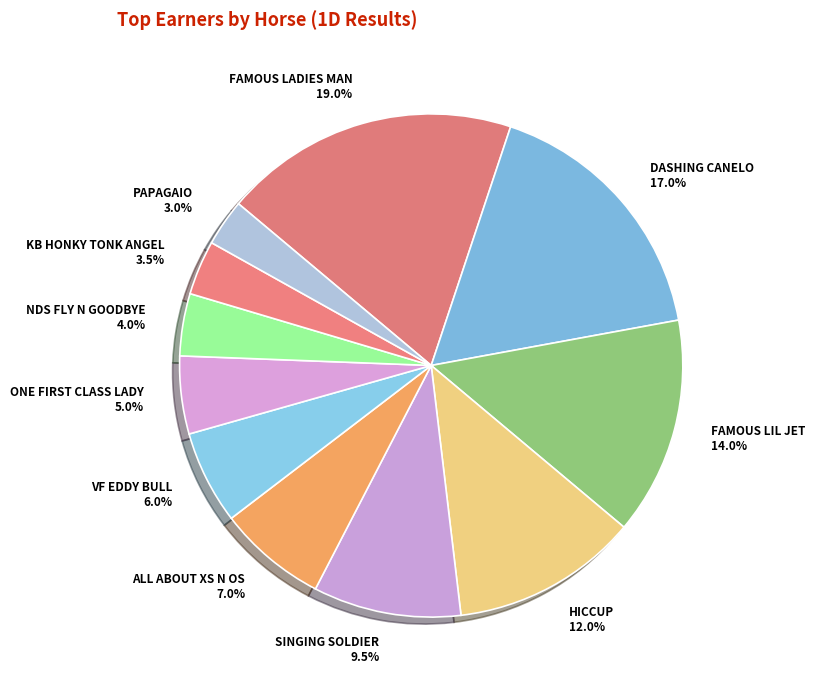

Is PAPAGAIO the majority of the pie?

No